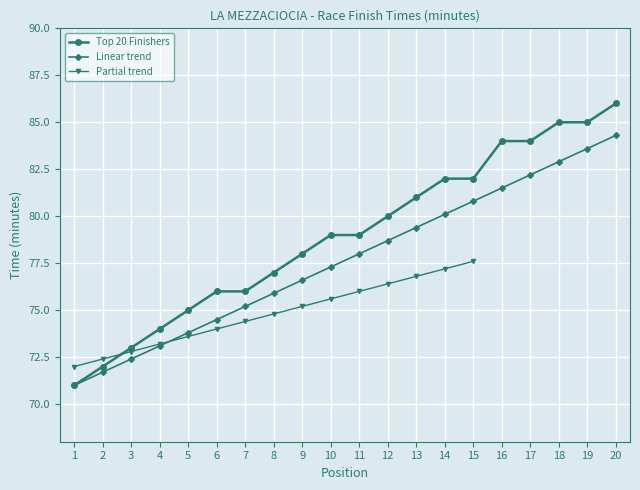

Which category has the lowest value across all series?

1